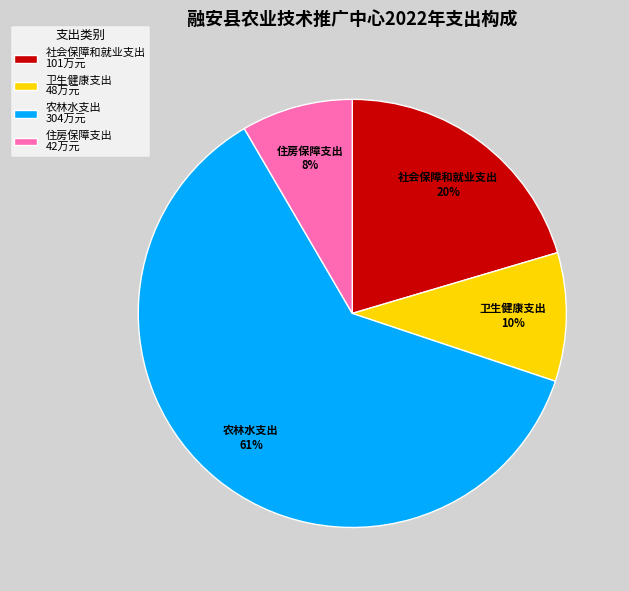

To the nearest percent, what percentage of the pie is 住房保障支出?

8%